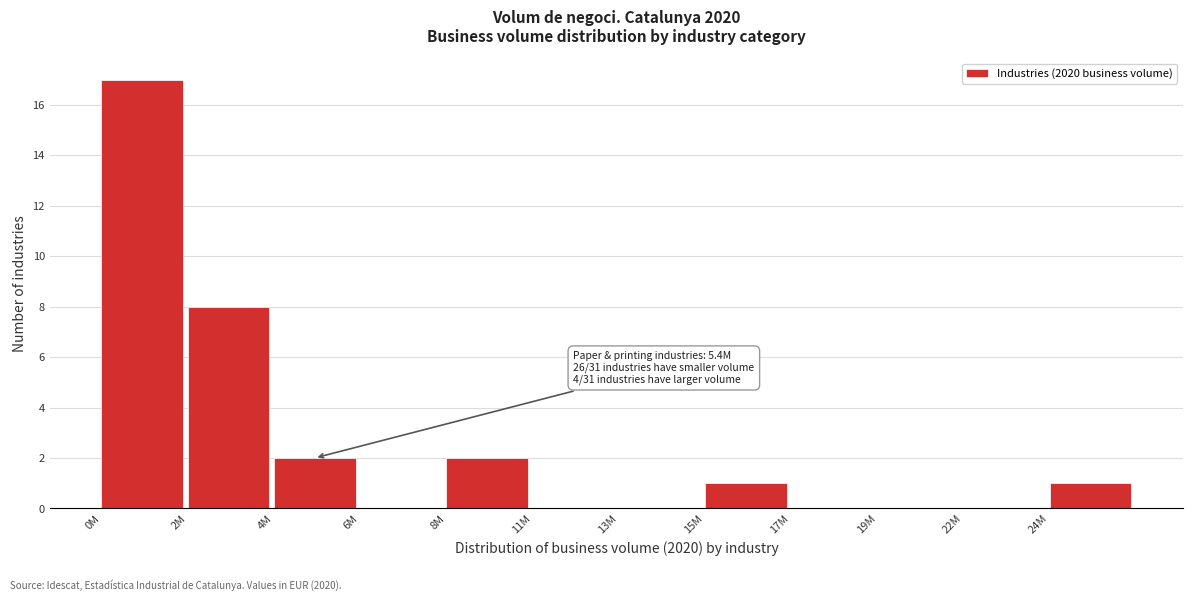

Reading left to right, transcribe all the data shown in this chart.

0M=17	2M=8	4M=2	6M=0	8M=2	11M=0	13M=0	15M=1	17M=0	19M=0	22M=0	24M=1